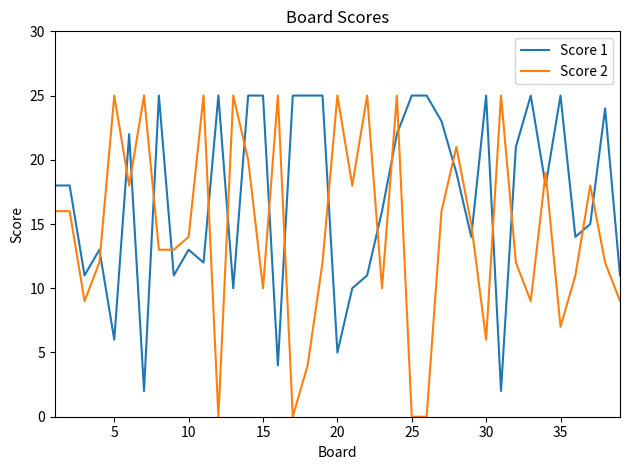

How many lines are shown in the chart?

2